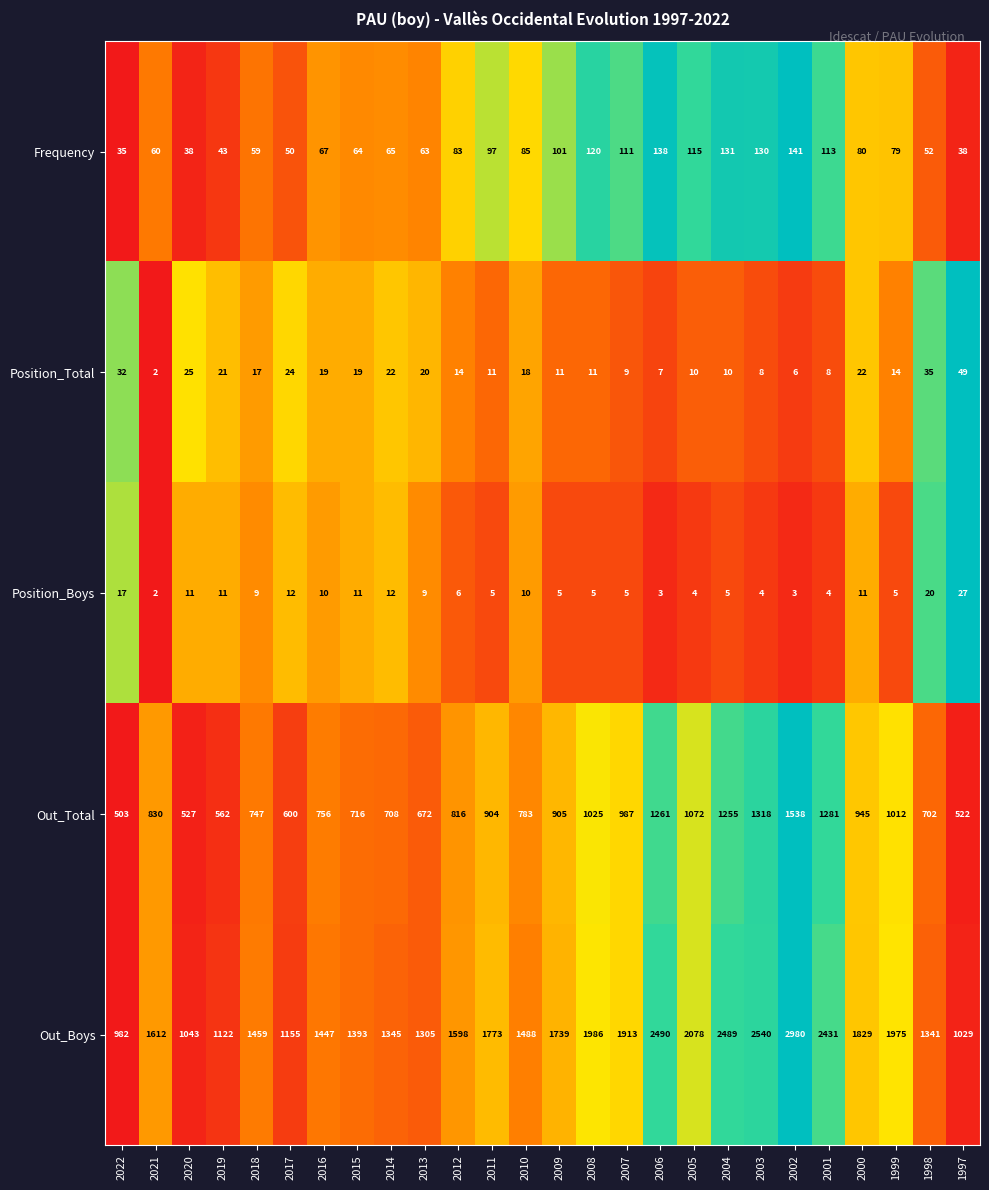

At which category does the chart reach its peak across all series?

2002